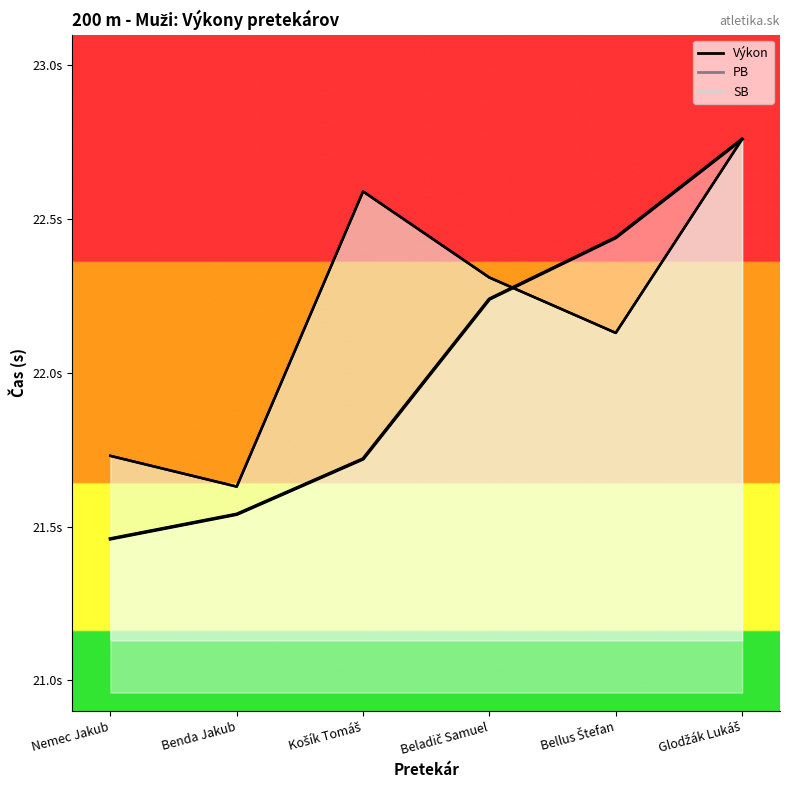

List the series in order of their peak value, lowest first.

Výkon, PB, SB